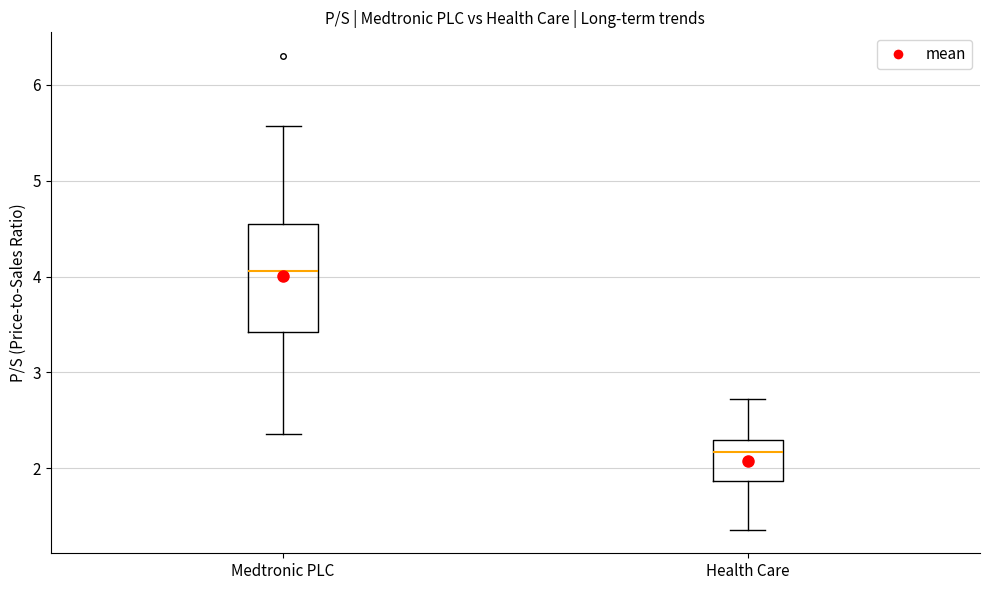

Which box has the lowest median line?

Health Care